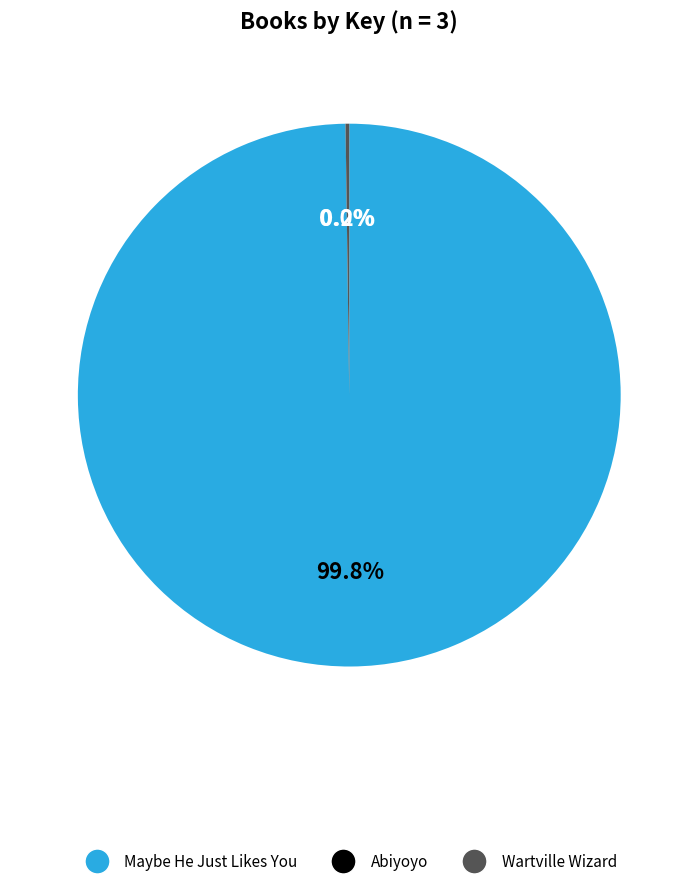

To the nearest percent, what is the average slice percentage?

33%